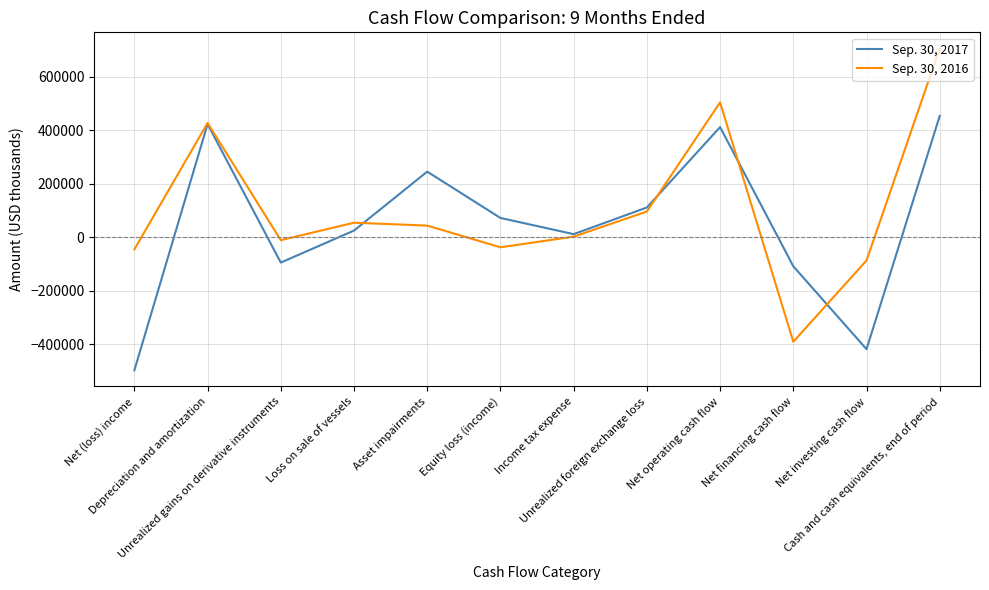

The Sep. 30, 2016 series shows -37393 at Equity loss (income). True or false?

True